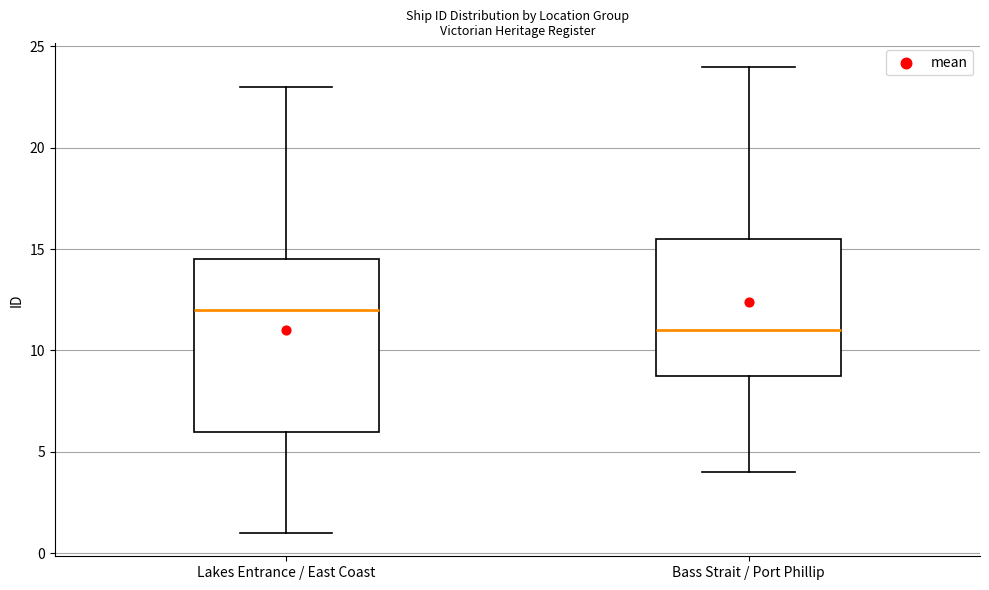

Which box has the lowest median line?

Bass Strait / Port Phillip